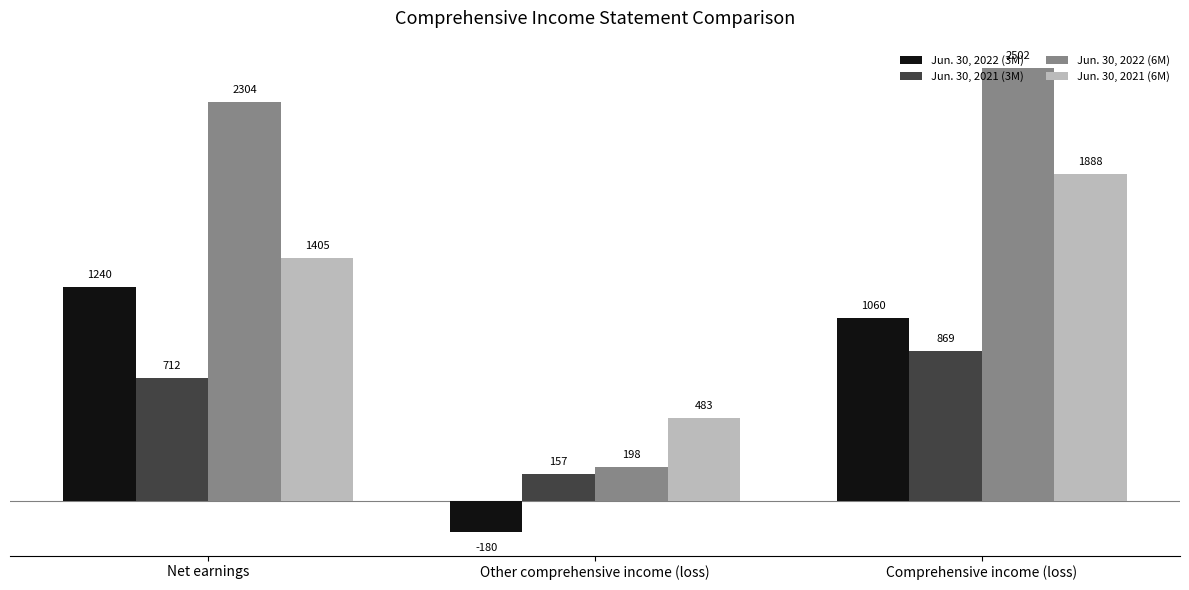

True or false: Jun. 30, 2021 (6M) has a value of 483 at Other comprehensive income (loss).

True